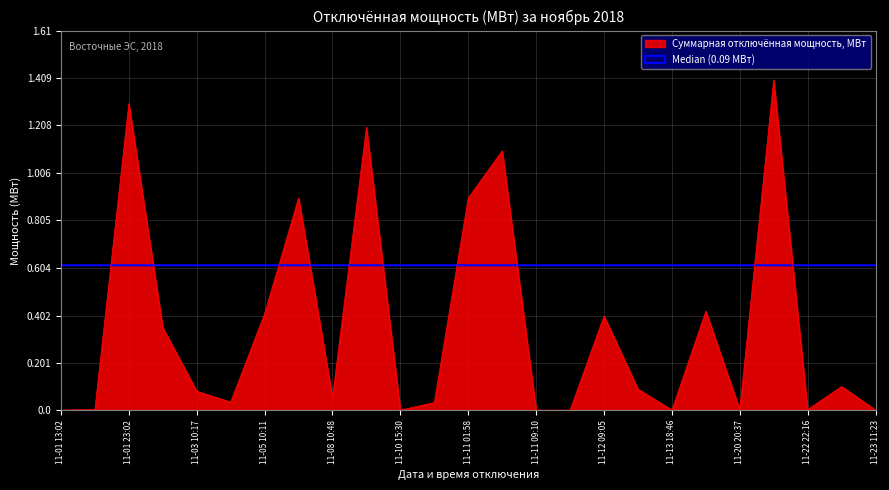

What is the greatest value displayed?

1.4